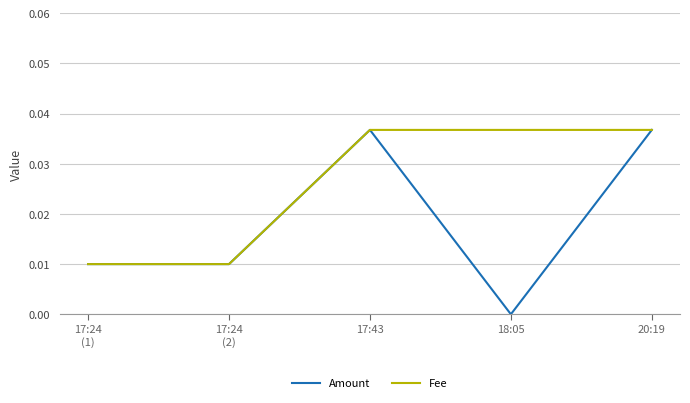

True or false: Fee has a value of 0.0 at 17:24
(1).

True